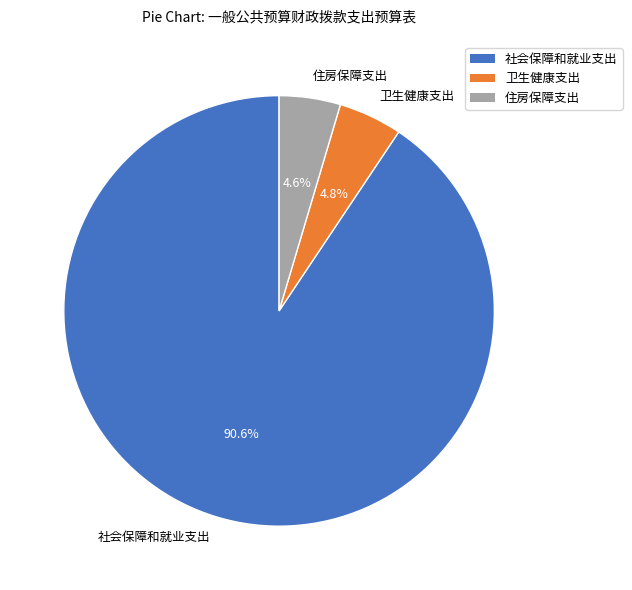

The 住房保障支出 slice represents 5% of the pie. True or false?

True